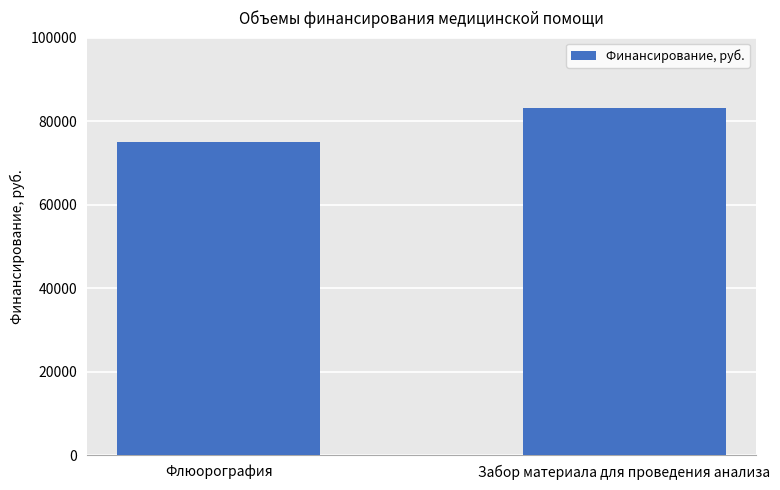

Which category has the highest value across all series?

Забор материала для проведения анализа